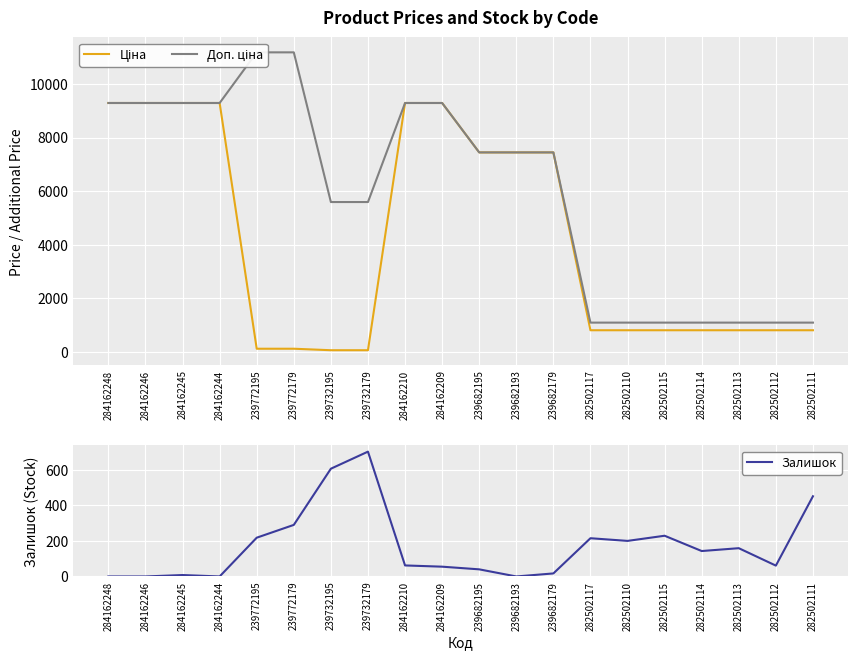

Rank the series by their average value, from highest to lowest.

Доп. ціна, Ціна, Залишок